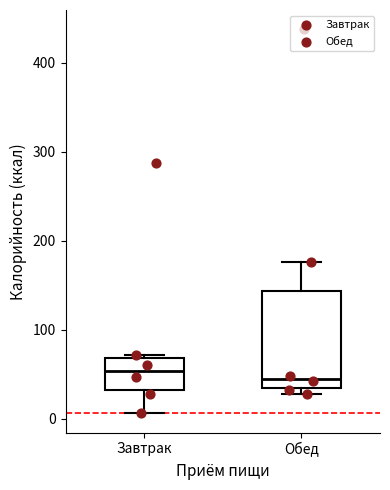

Comparing the boxes themselves (not the whiskers), which one is the tallest?

Обед